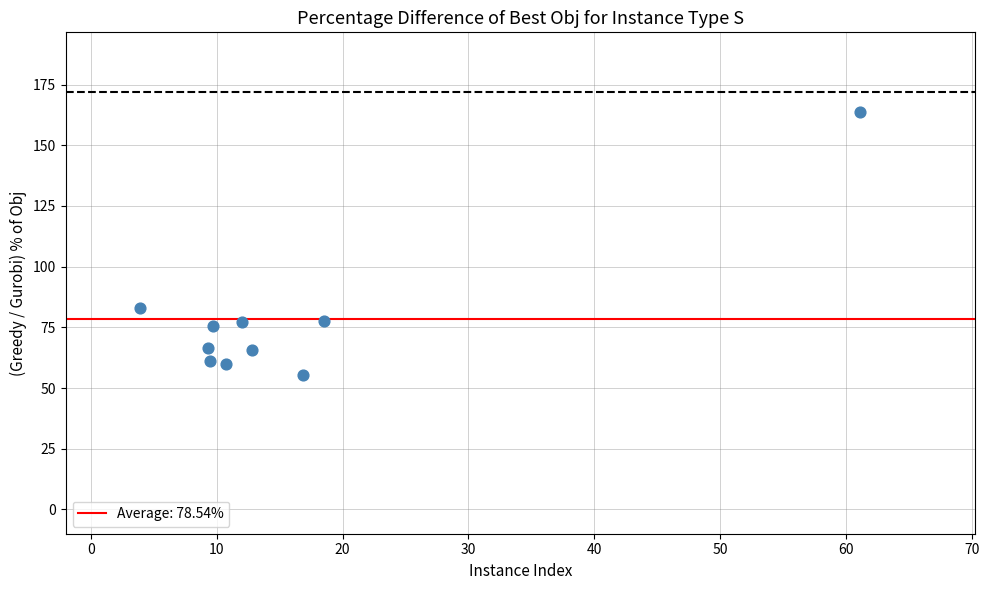

What is the range of Y values (max minus min)?

108.5